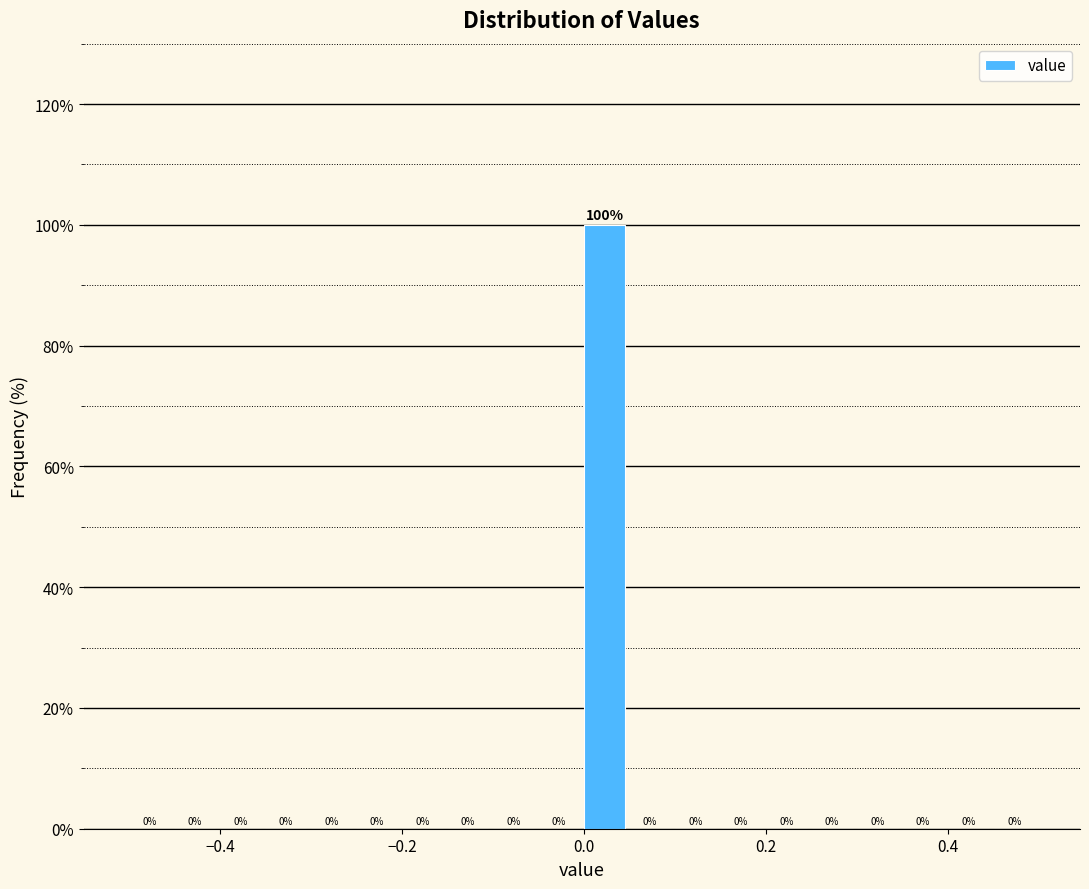

Read against the x-axis, roughly where is the centre of the tallest bar?

0.02